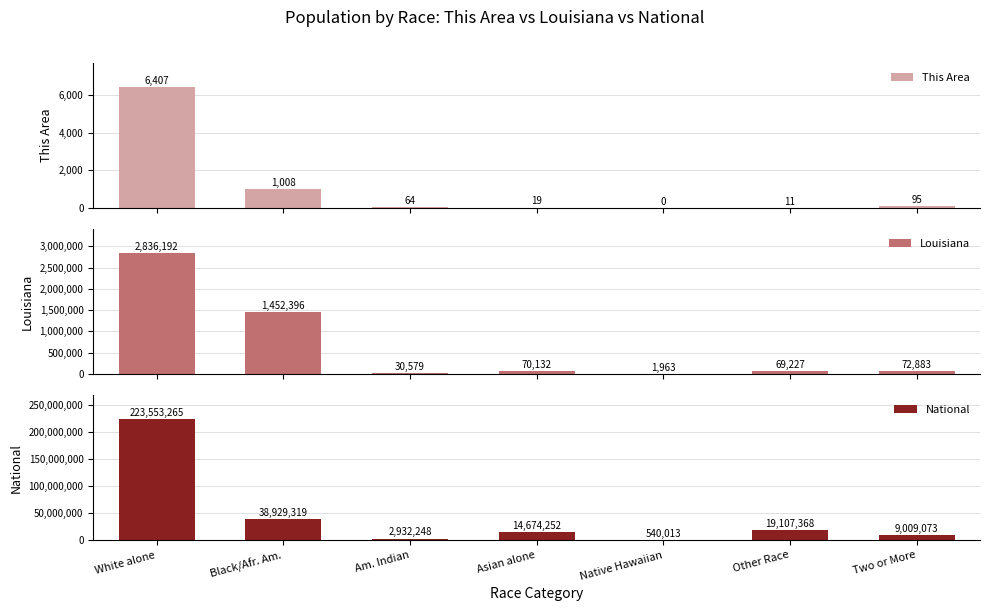

Reading right to left, transcribe all the data shown in this chart.

This Area: 95	11	0	19	64	1008	6407
Louisiana: 72883	69227	1963	70132	30579	1452396	2836192
National: 9009073	19107368	540013	14674252	2932248	38929319	223553265